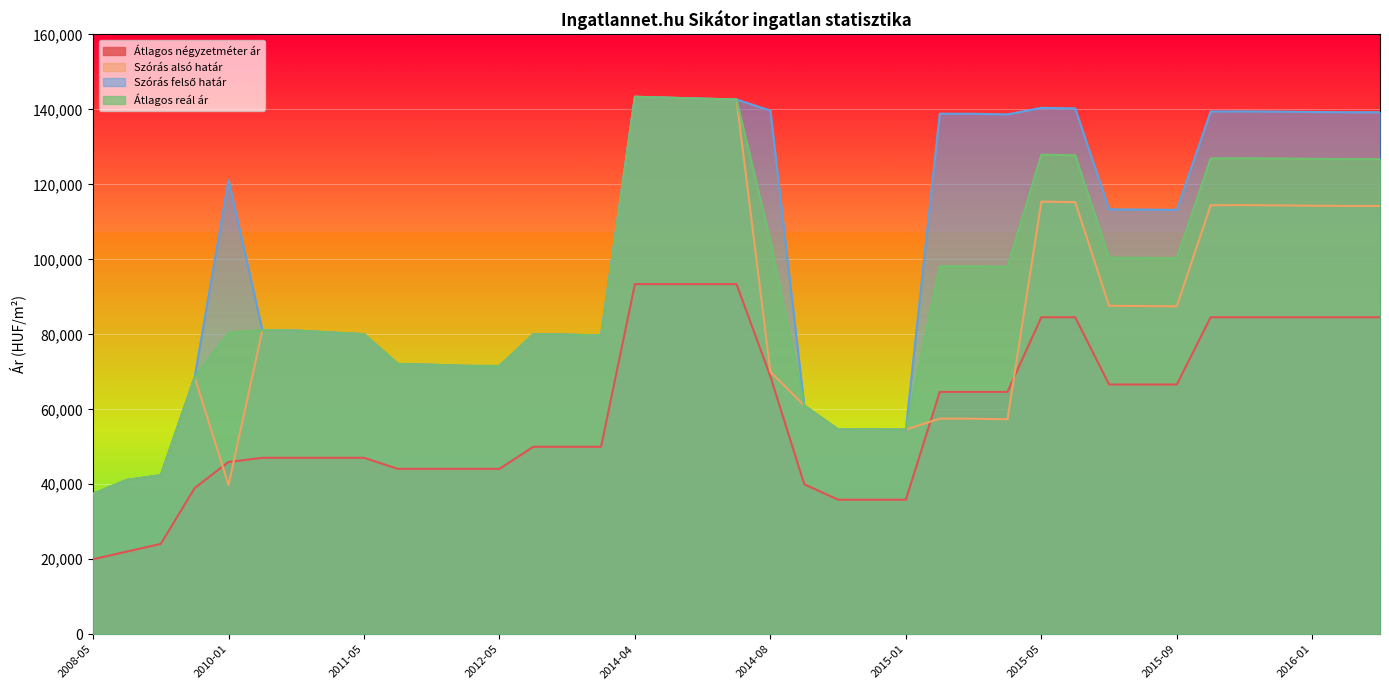

Which series has the widest spread of values?

Szórás alsó határ